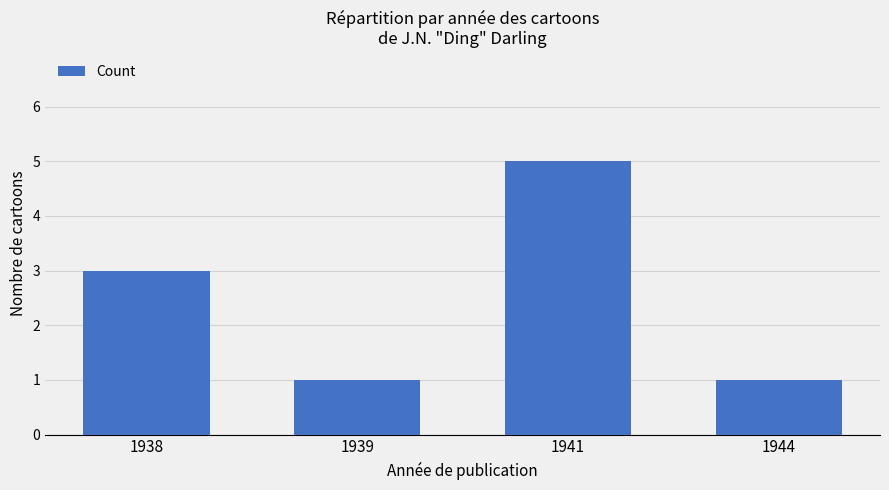

The chart shows a value of 1 at 1939. True or false?

True